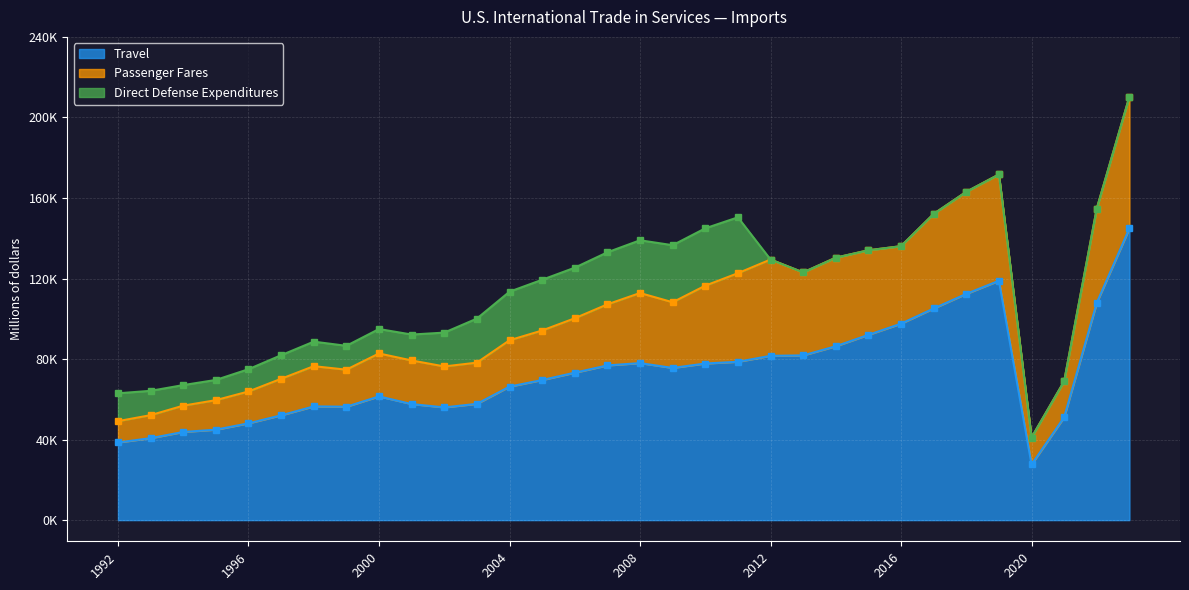

At which category is the sum across all series the highest?

2023